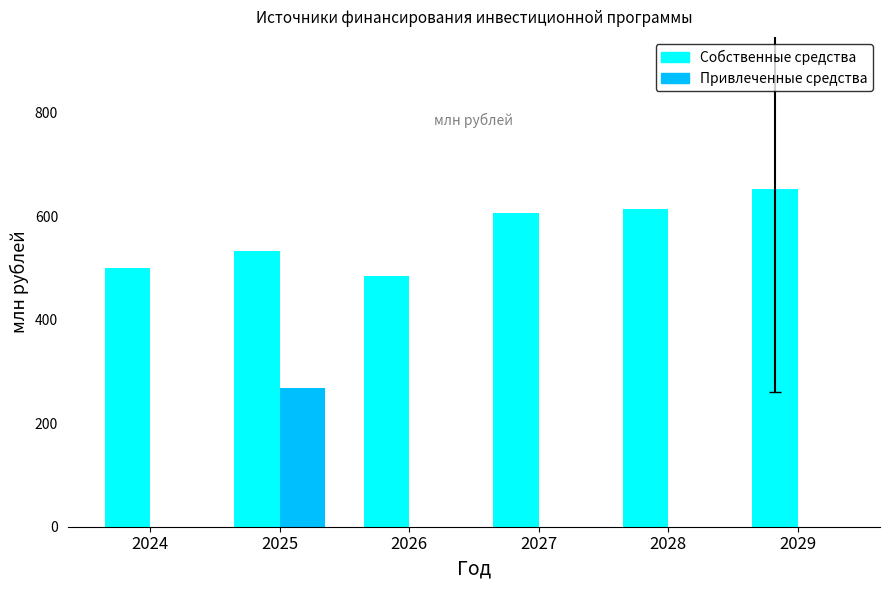

What are all the series names shown in the legend?

Собственные средства, Привлеченные средства